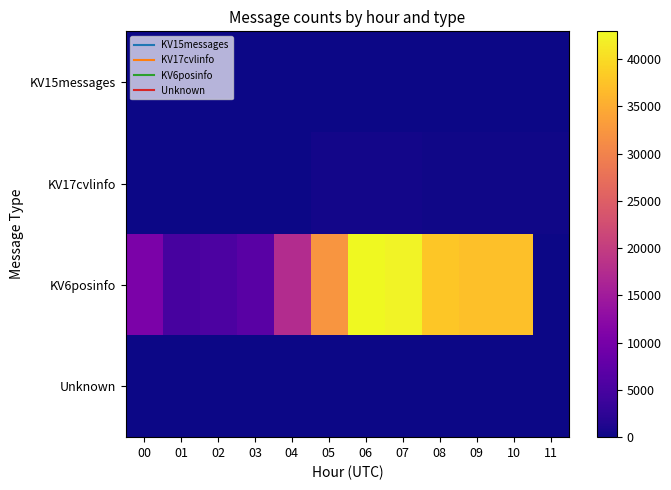

How many series are shown in this chart?

4